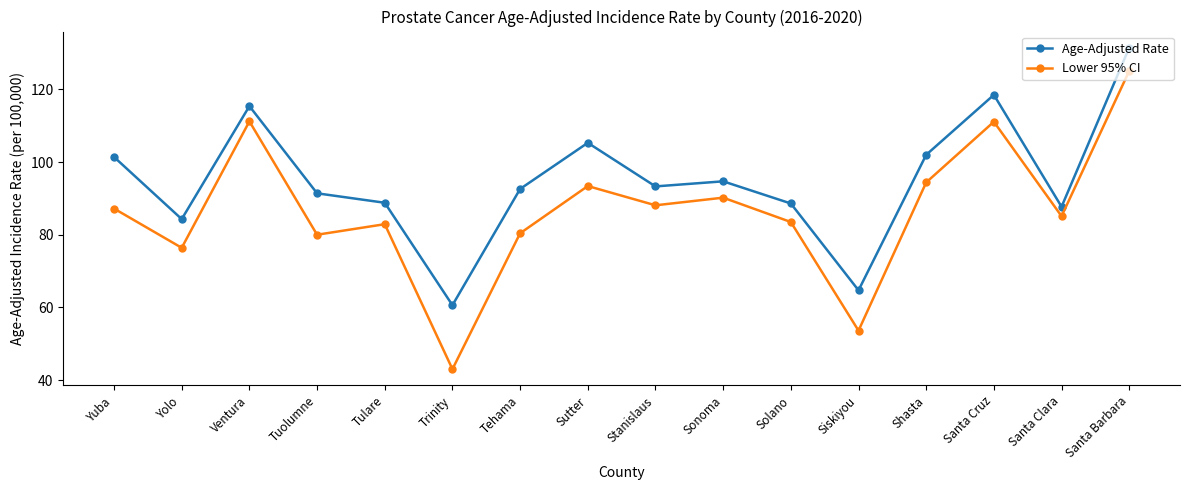

How many values in the Age-Adjusted Rate series are below 93?

8